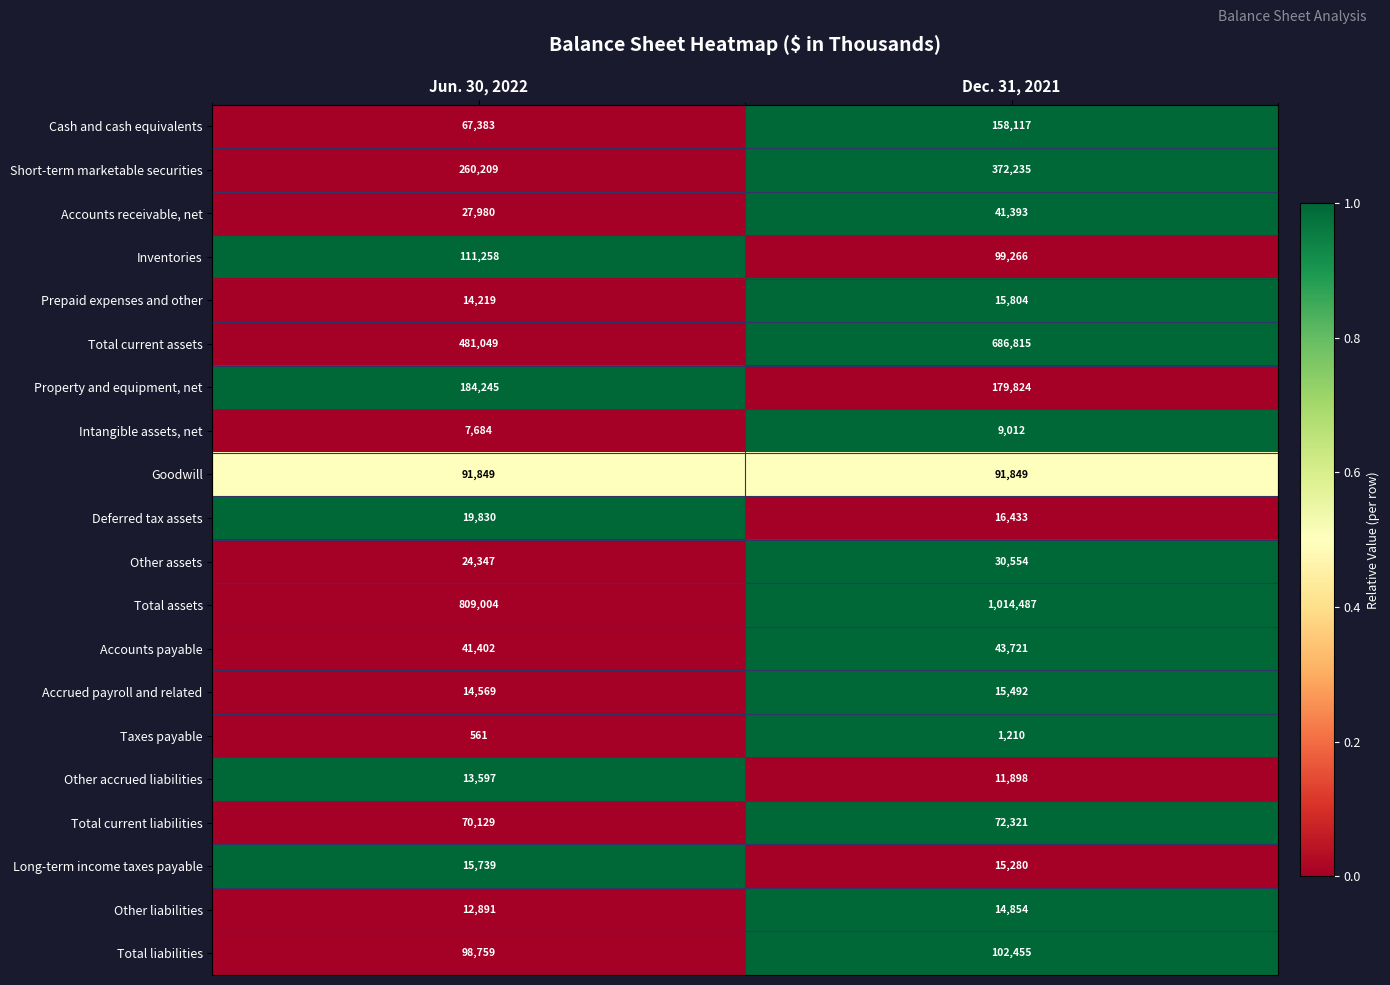

What is the difference between the maximum and minimum values in the Intangible assets, net series?

1328